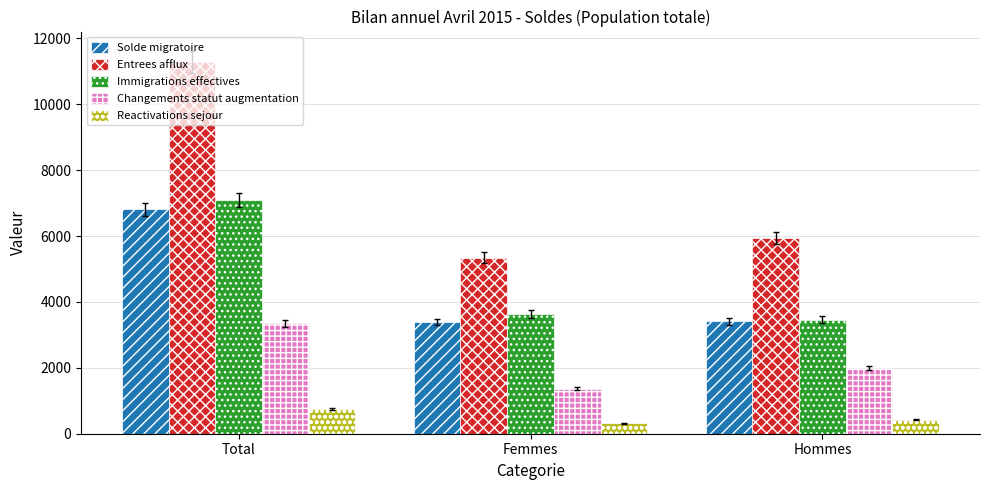

How many series are shown in this chart?

5